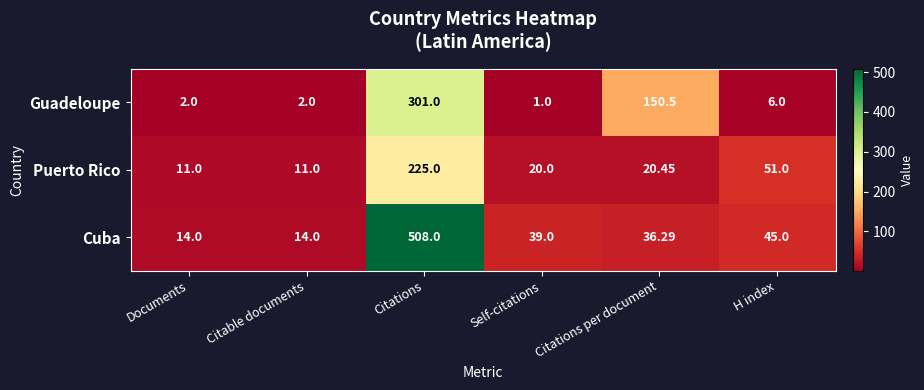

Where does the Puerto Rico series first go above 20?

Citations